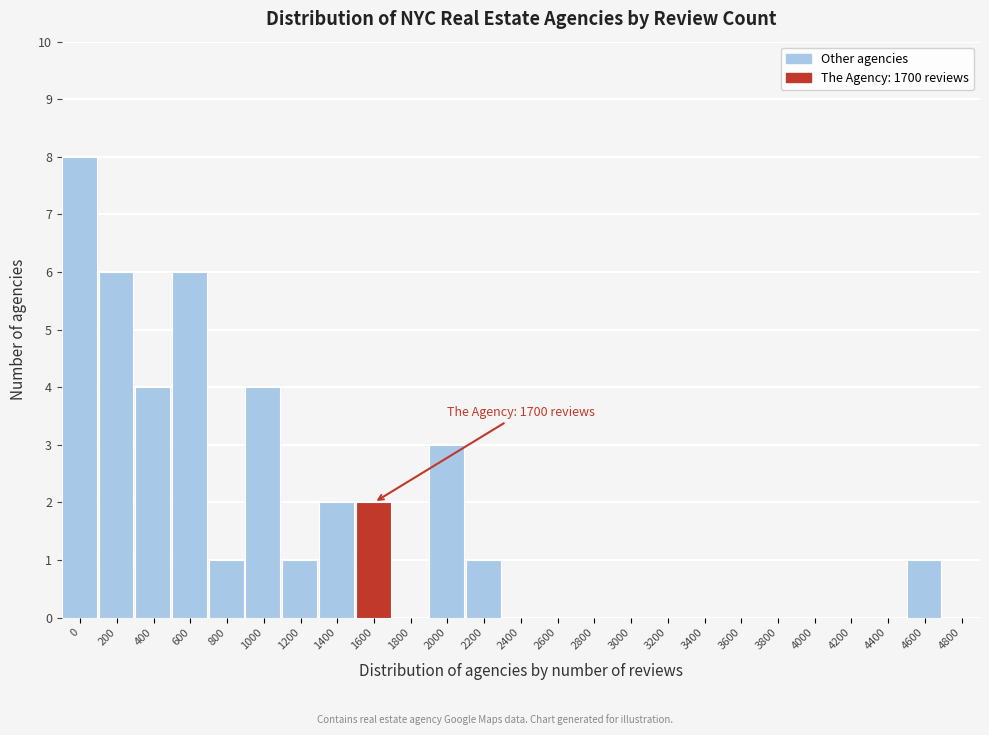

Reading right to left, list all the values displayed in this chart.

4800=0	4600=1	4400=0	4200=0	4000=0	3800=0	3600=0	3400=0	3200=0	3000=0	2800=0	2600=0	2400=0	2200=1	2000=3	1800=0	1600=2	1400=2	1200=1	1000=4	800=1	600=6	400=4	200=6	0=8